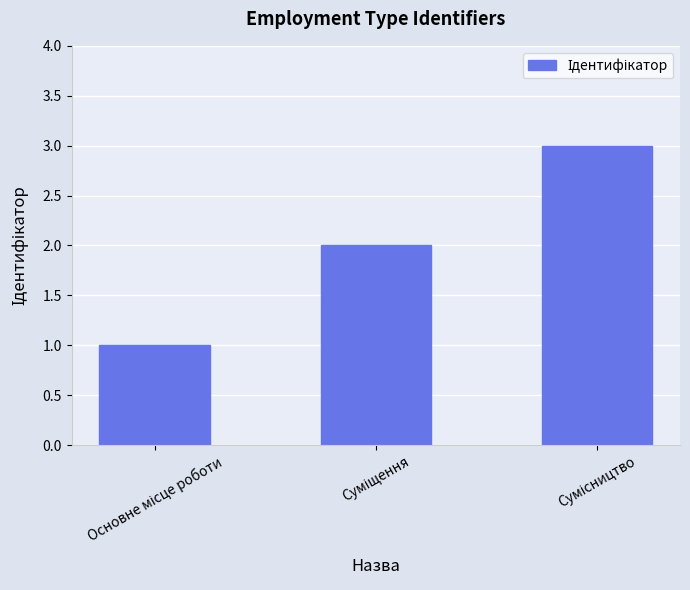

What is the sum of all values?

6